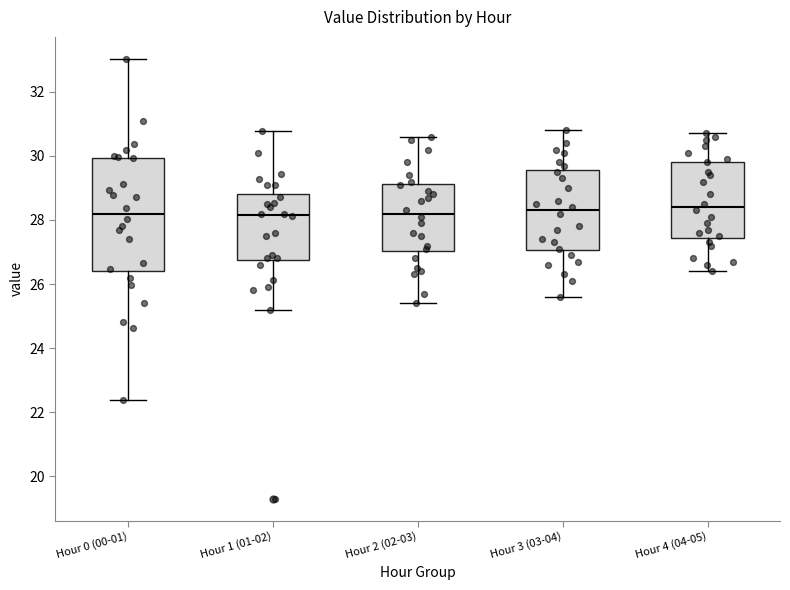

Where is the lower edge of the box for Hour 3 (03-04) on the y-axis? The values are not printed on the chart, so give them approximately, as read against the axis.

27.0